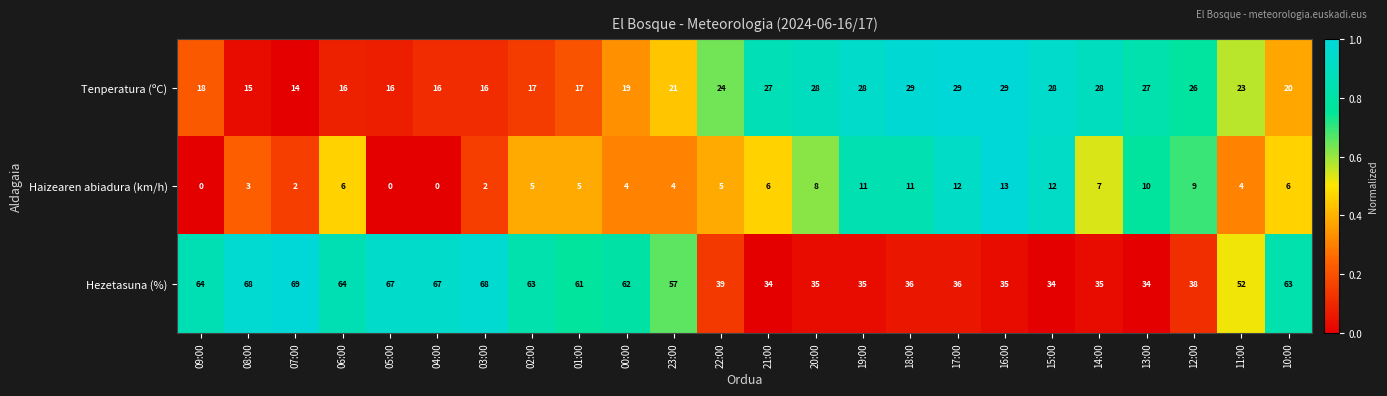

Is it true that Tenperatura (ºC) equals 42 at 16:00?

False